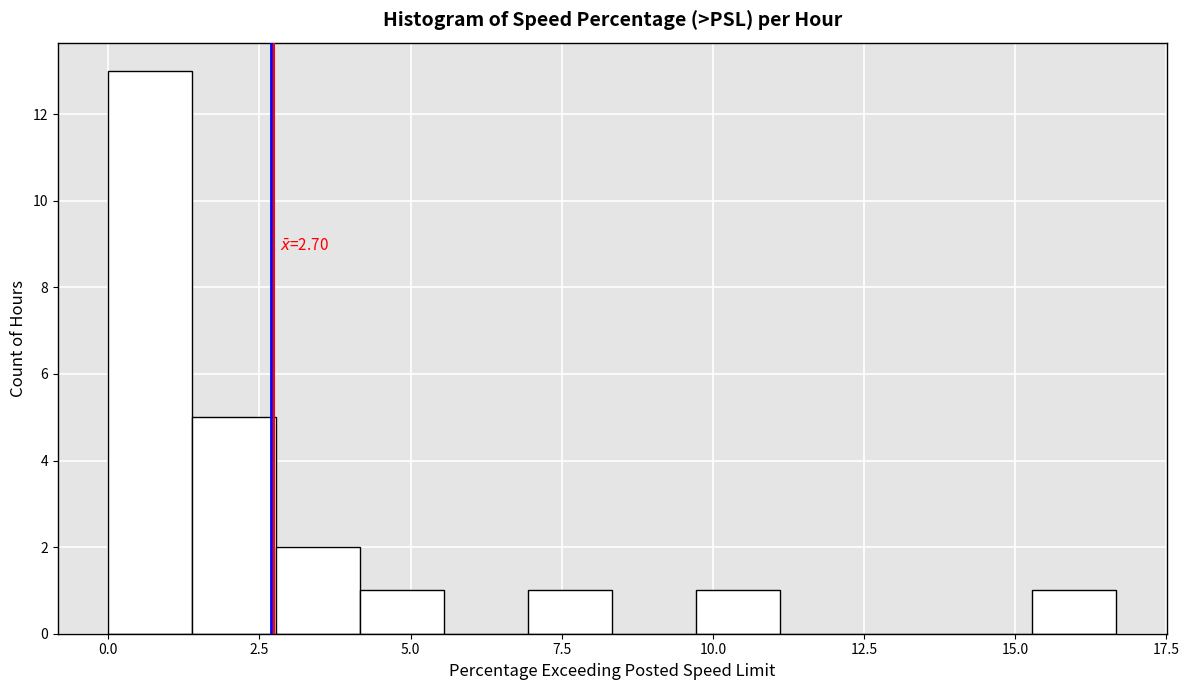

Read against the x-axis, roughly where is the centre of the tallest bar?

0.5